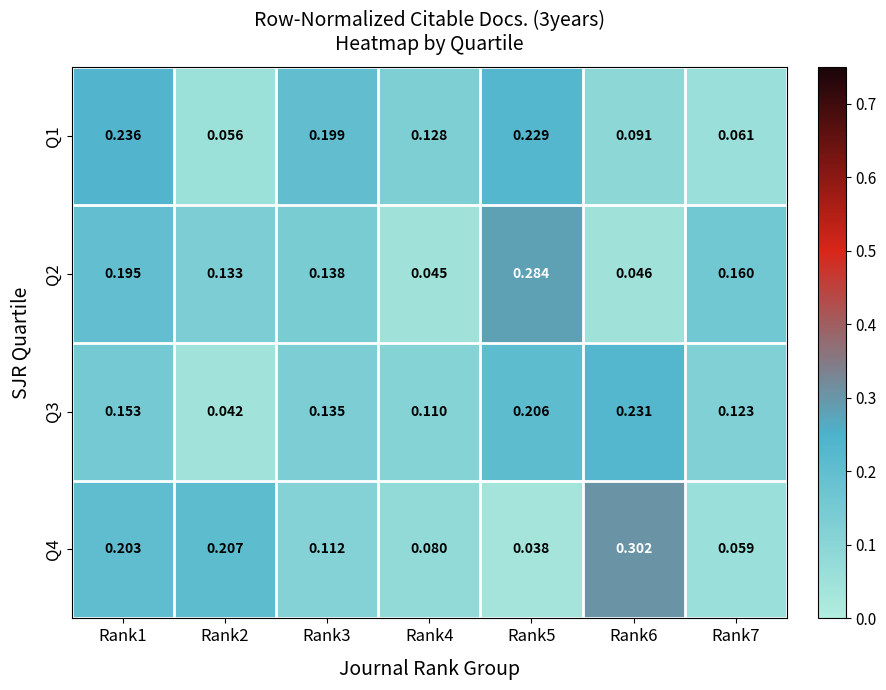

Is the value of Q3 at Rank1 greater than the value of Q2 at Rank4?

Yes